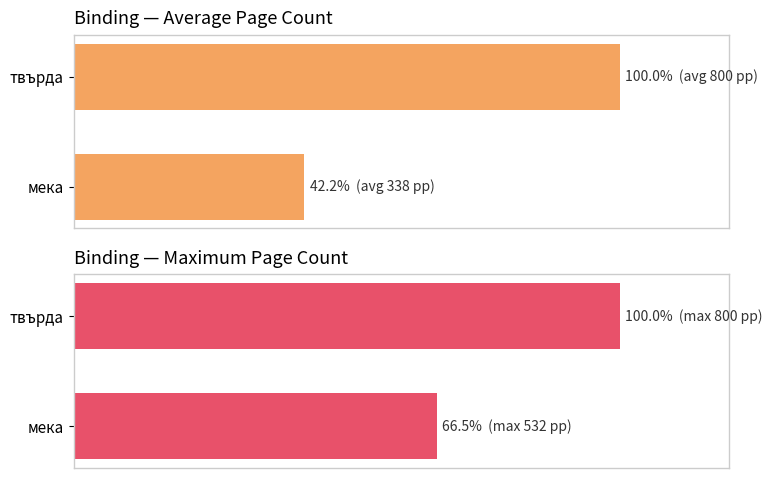

The Average page count series shows 42.2 at мека. True or false?

True